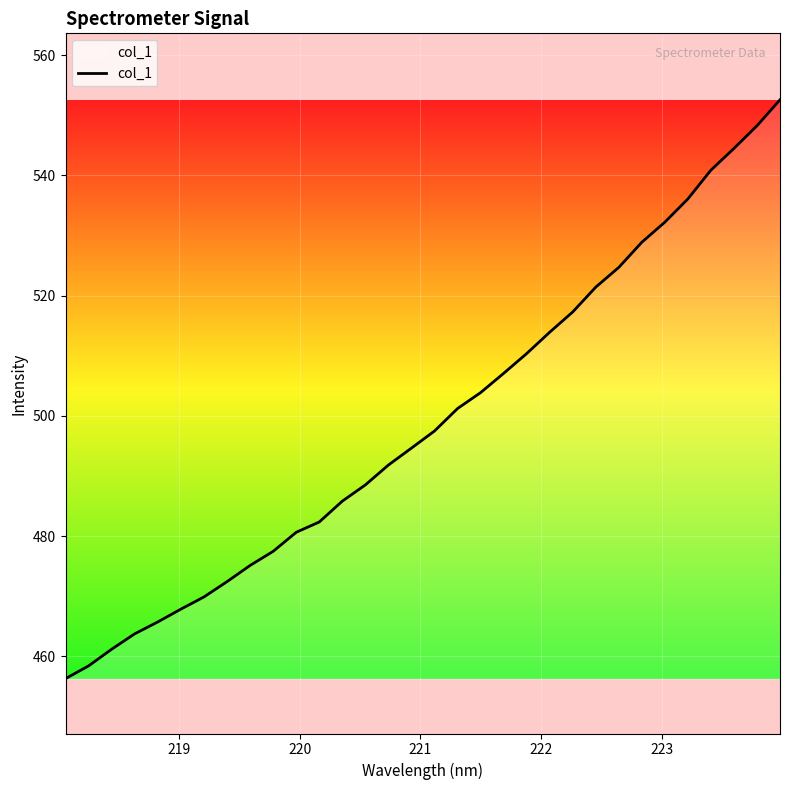

What is the sum of all values?

15972.8